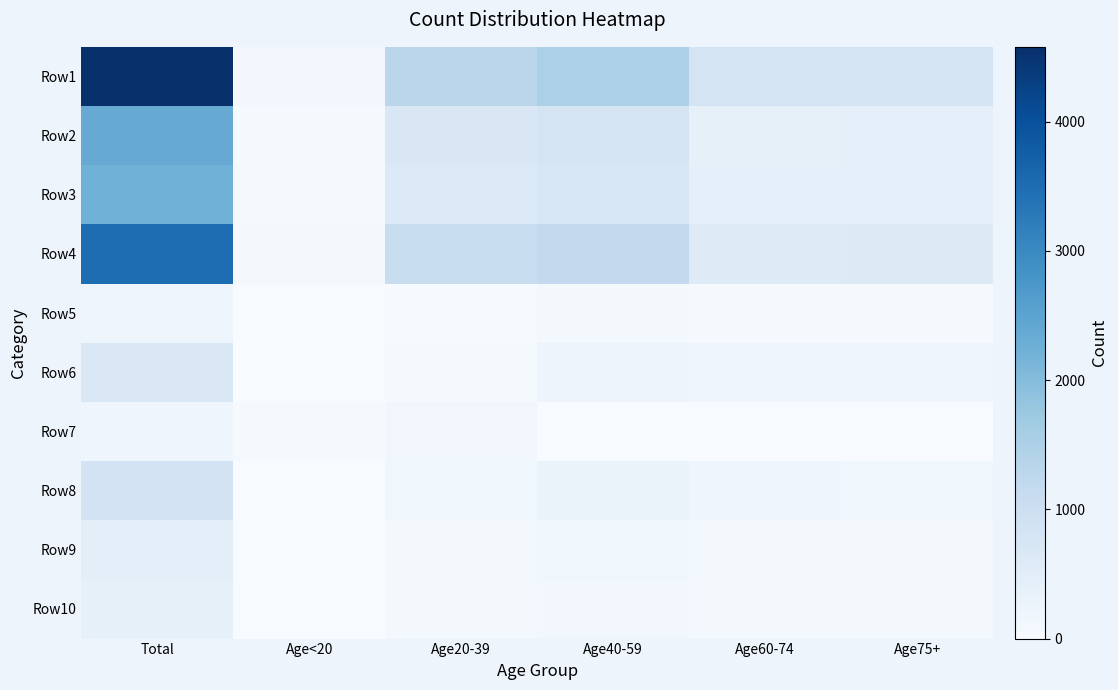

How many distinct data groups are displayed?

10